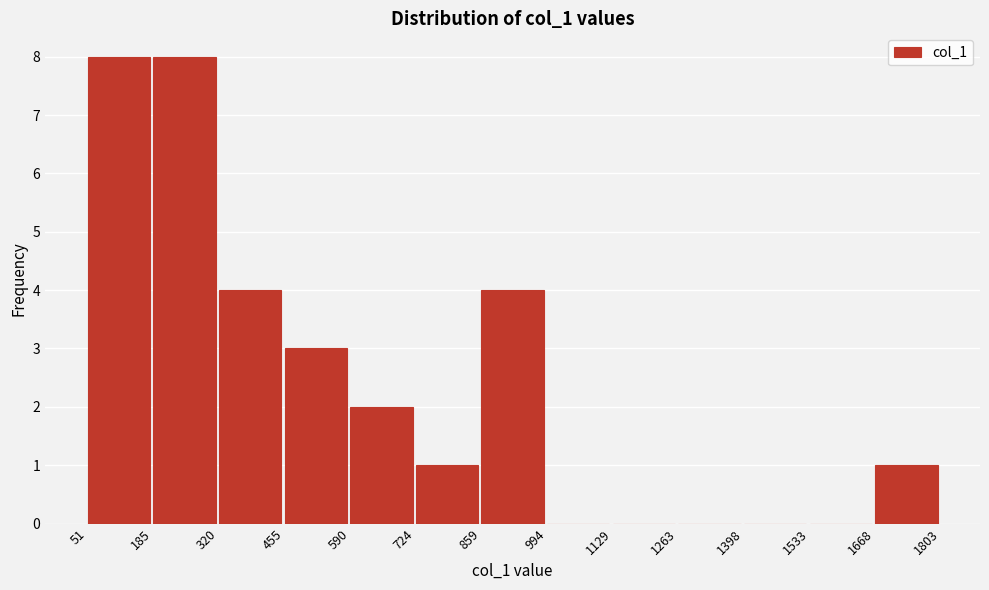

Reading left to right, transcribe this chart: for each bar, give the range it covers on the x-axis and its height. The values are not printed on the chart, so give them approximately, as read against the axis.

51 to 185: 8
185 to 320: 8
320 to 455: 4
455 to 590: 3
590 to 724: 2
724 to 859: 1
859 to 994: 4
994 to 1129: 0
1129 to 1263: 0
1263 to 1398: 0
1398 to 1533: 0
1533 to 1668: 0
1668 to 1803: 1